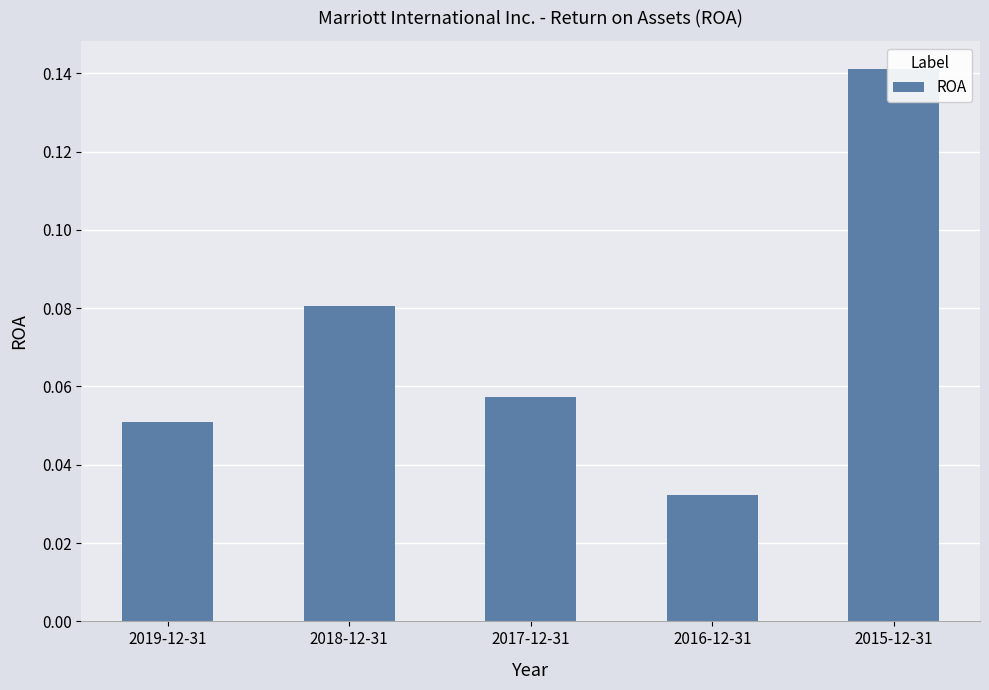

What is the greatest value displayed?

0.1